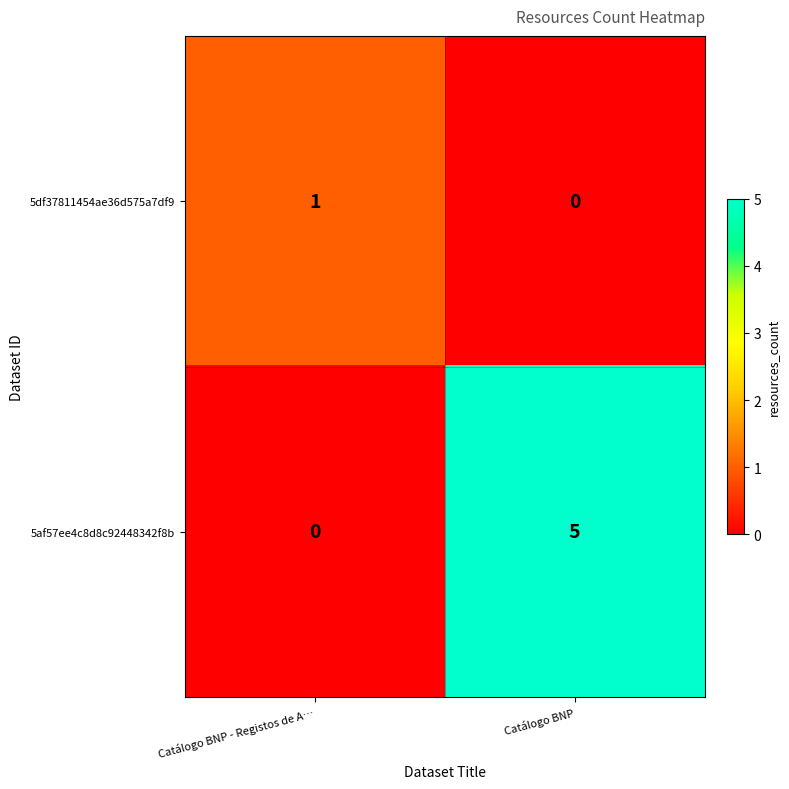

Rank the series at Catálogo BNP from lowest to highest value.

5df37811454ae36d575a7df9, 5af57ee4c8d8c92448342f8b